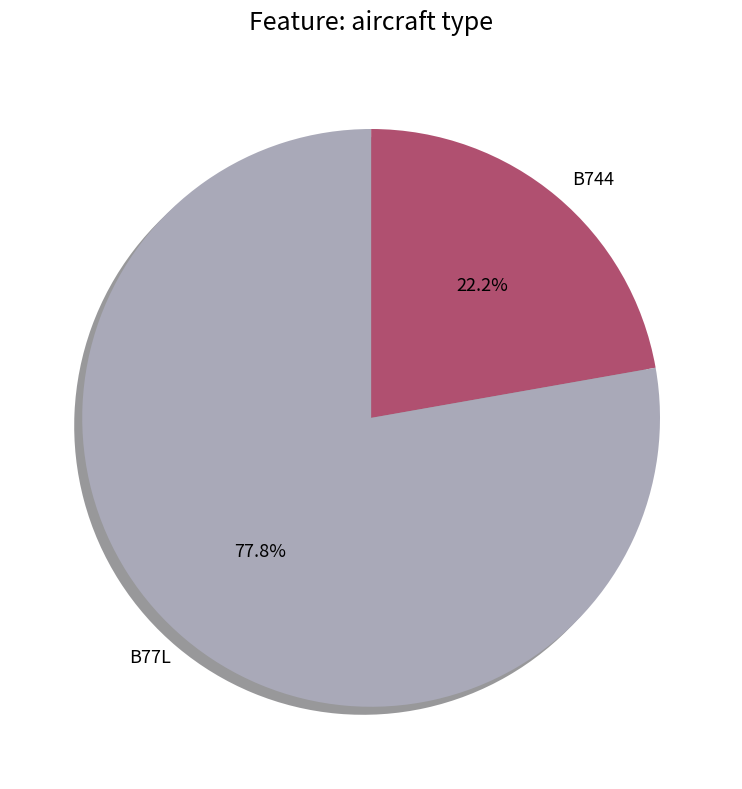

Which has a higher value, B77L or B744?

B77L